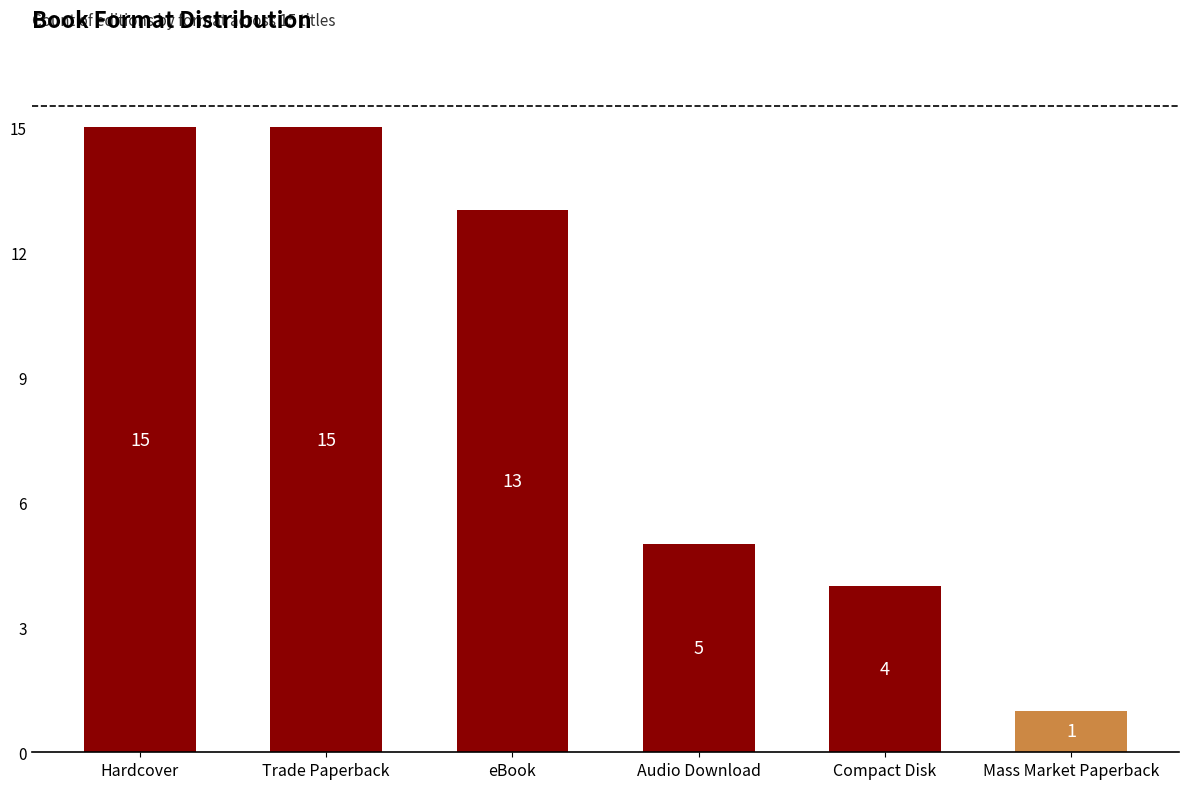

What is the change in value from eBook to Compact Disk?

-9